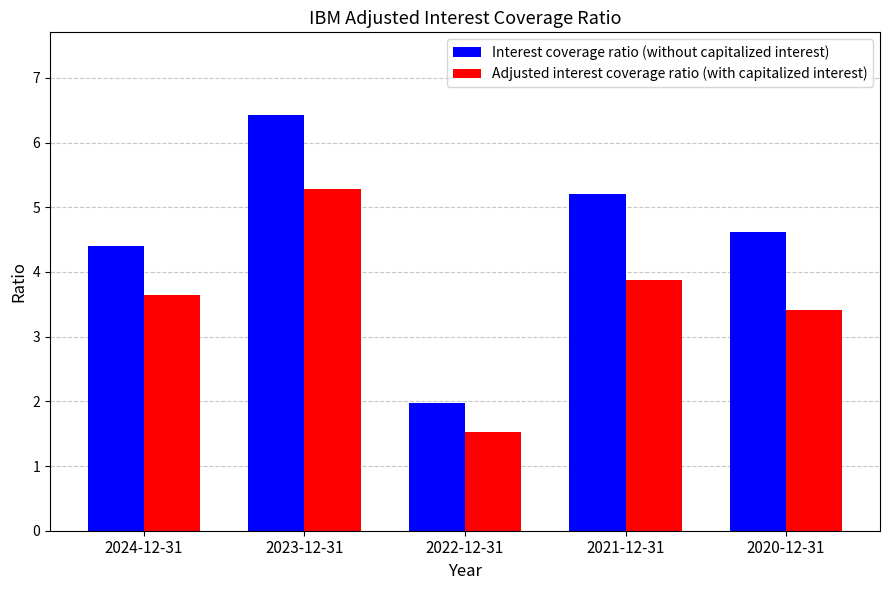

What value does the Adjusted interest coverage ratio (with capitalized interest) series have at 2022-12-31?

1.5